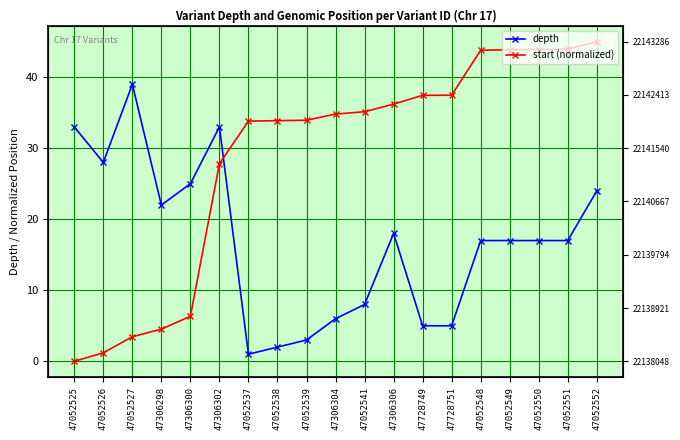

The value of start (normalized) at 47306302 is 27.8. True or false?

True